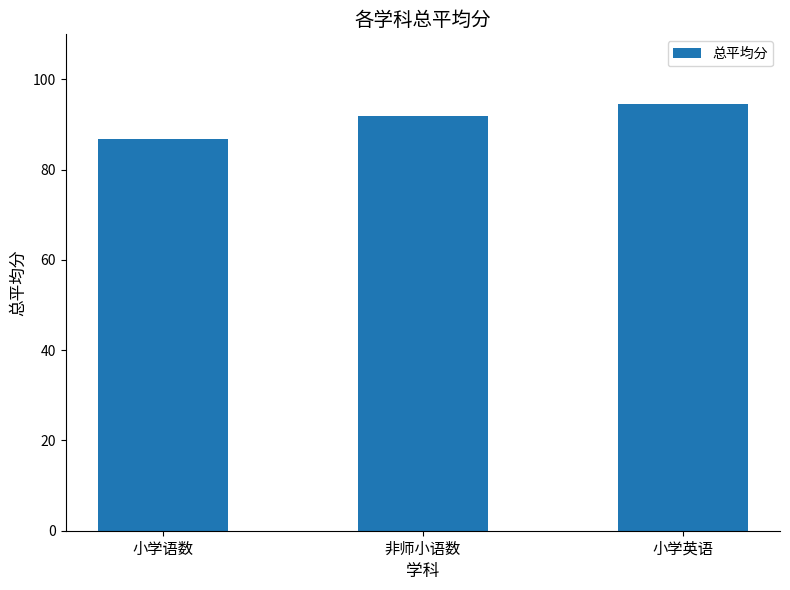

List the labels in order of value, largest first.

小学英语, 非师小语数, 小学语数